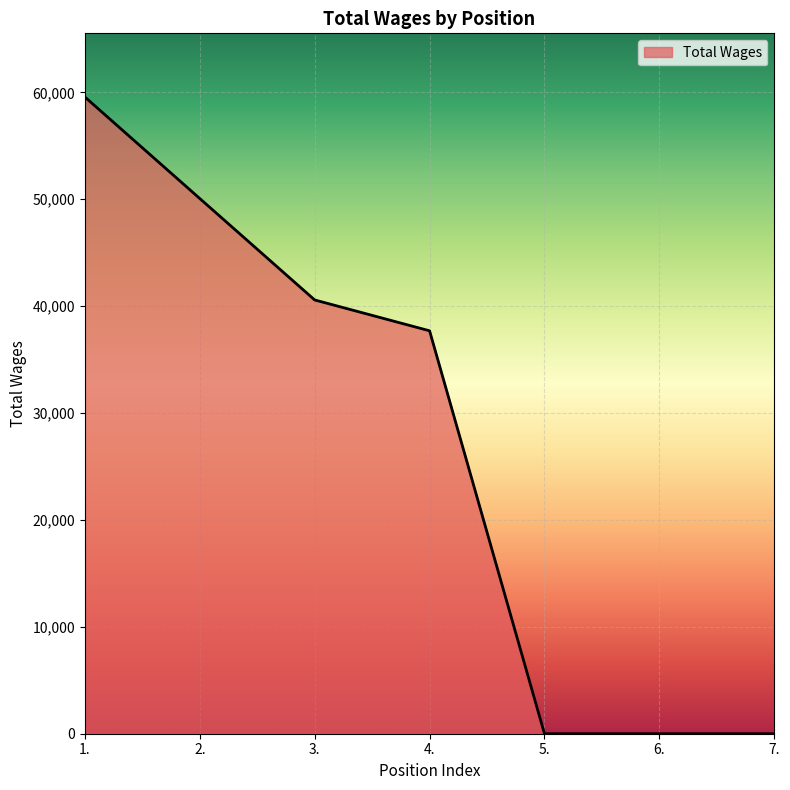

What is the average value?

26842